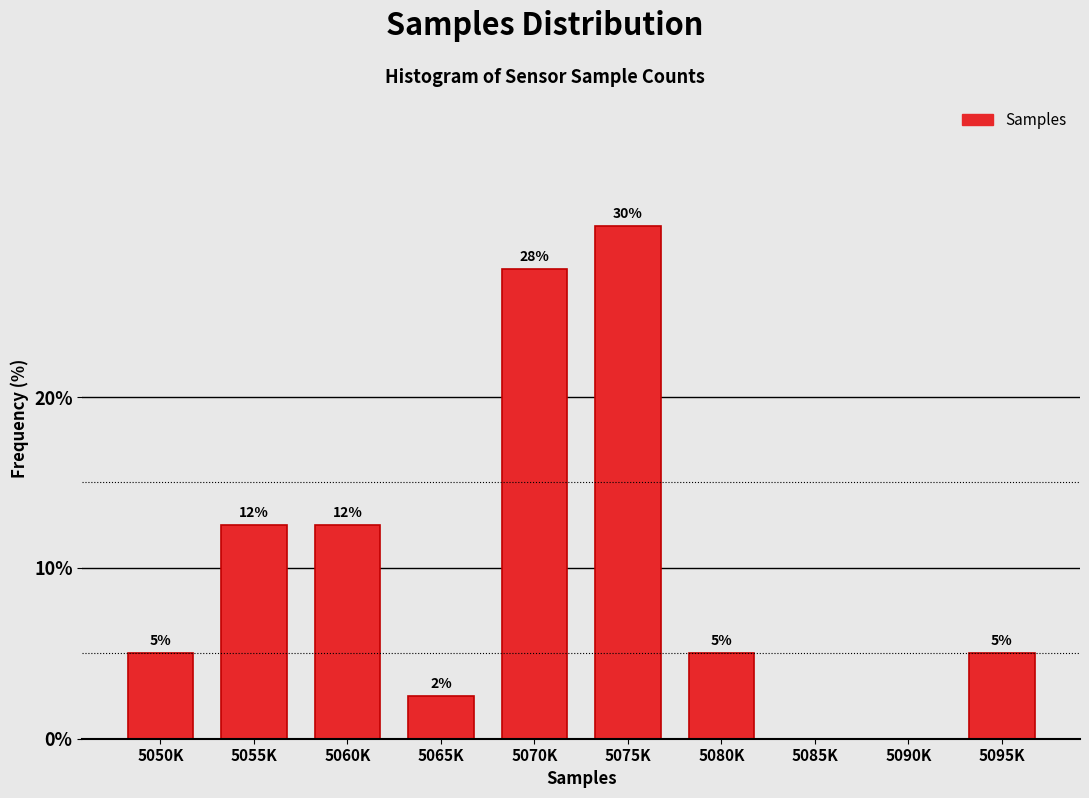

Read the value at 5095K.

5.0